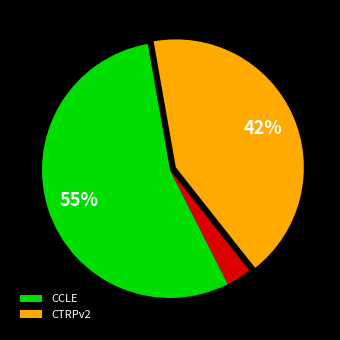

To the nearest percent, what is the average slice percentage?

33%